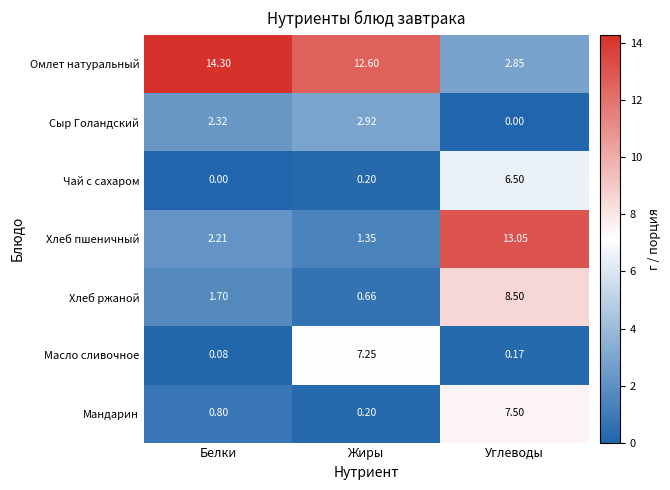

How many data points in Сыр Голандский are less than 2?

1